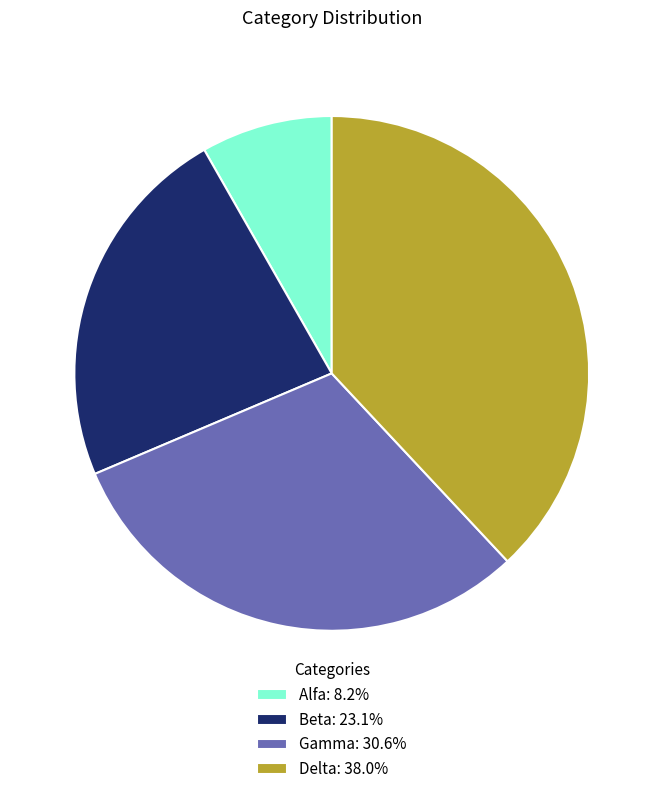

Is there any slice that represents more than half of the pie?

No